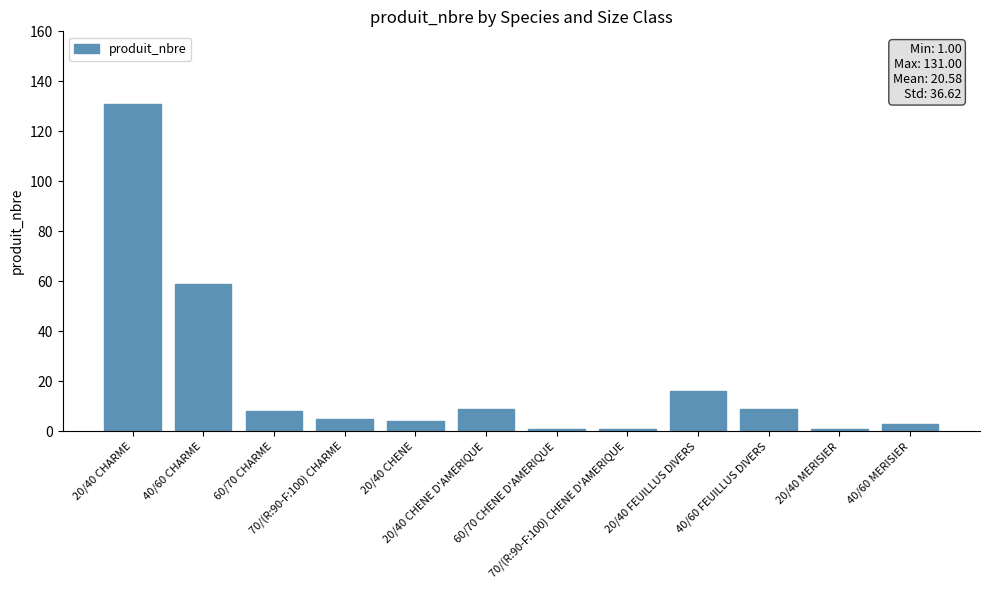

Which category has the highest value across all series?

20/40 CHARME